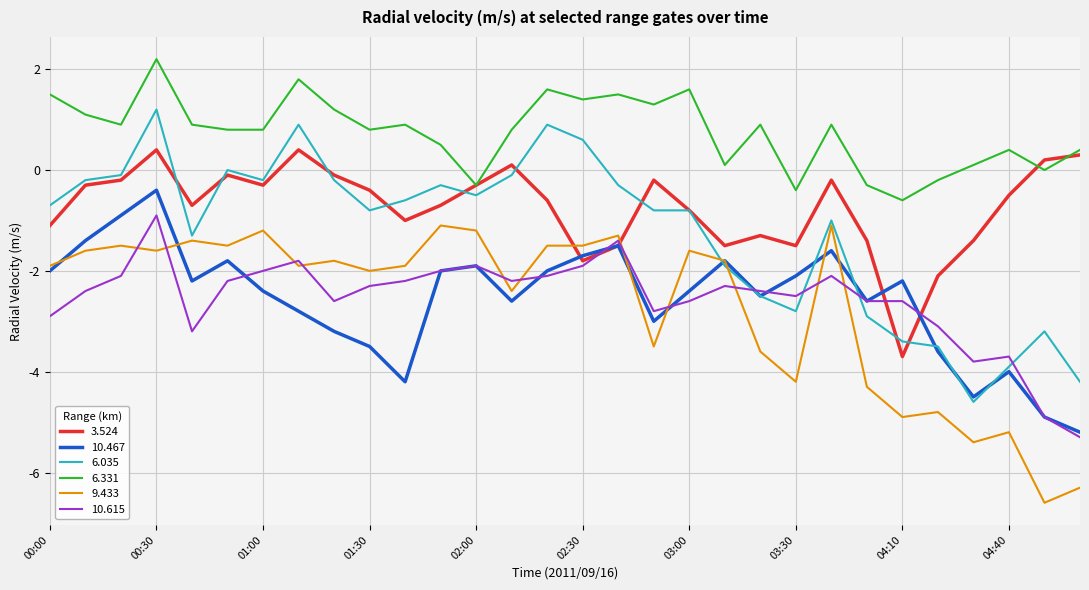

Reading left to right, list all the values displayed in this chart.

3.524: -1.1	-0.3	-0.2	0.4	-0.7	-0.1	-0.3	0.4	-0.1	-0.4	-1.0	-0.7	-0.3	0.1	-0.6	-1.8	-1.5	-0.2	-0.8	-1.5	-1.3	-1.5	-0.2	-1.4	-3.7	-2.1	-1.4	-0.5	0.2	0.3
10.467: -2.0	-1.4	-0.9	-0.4	-2.2	-1.8	-2.4	-2.8	-3.2	-3.5	-4.2	-2.0	-1.9	-2.6	-2.0	-1.7	-1.5	-3.0	-2.4	-1.8	-2.5	-2.1	-1.6	-2.6	-2.2	-3.6	-4.5	-4.0	-4.9	-5.2
6.035: -0.7	-0.2	-0.1	1.2	-1.3	0.0	-0.2	0.9	-0.2	-0.8	-0.6	-0.3	-0.5	-0.1	0.9	0.6	-0.3	-0.8	-0.8	-1.9	-2.5	-2.8	-1.0	-2.9	-3.4	-3.5	-4.6	-3.9	-3.2	-4.2
6.331: 1.5	1.1	0.9	2.2	0.9	0.8	0.8	1.8	1.2	0.8	0.9	0.5	-0.3	0.8	1.6	1.4	1.5	1.3	1.6	0.1	0.9	-0.4	0.9	-0.3	-0.6	-0.2	0.1	0.4	0.0	0.4
9.433: -1.9	-1.6	-1.5	-1.6	-1.4	-1.5	-1.2	-1.9	-1.8	-2.0	-1.9	-1.1	-1.2	-2.4	-1.5	-1.5	-1.3	-3.5	-1.6	-1.8	-3.6	-4.2	-1.1	-4.3	-4.9	-4.8	-5.4	-5.2	-6.6	-6.3
10.615: -2.9	-2.4	-2.1	-0.9	-3.2	-2.2	-2.0	-1.8	-2.6	-2.3	-2.2	-2.0	-1.9	-2.2	-2.1	-1.9	-1.4	-2.8	-2.6	-2.3	-2.4	-2.5	-2.1	-2.6	-2.6	-3.1	-3.8	-3.7	-4.9	-5.3